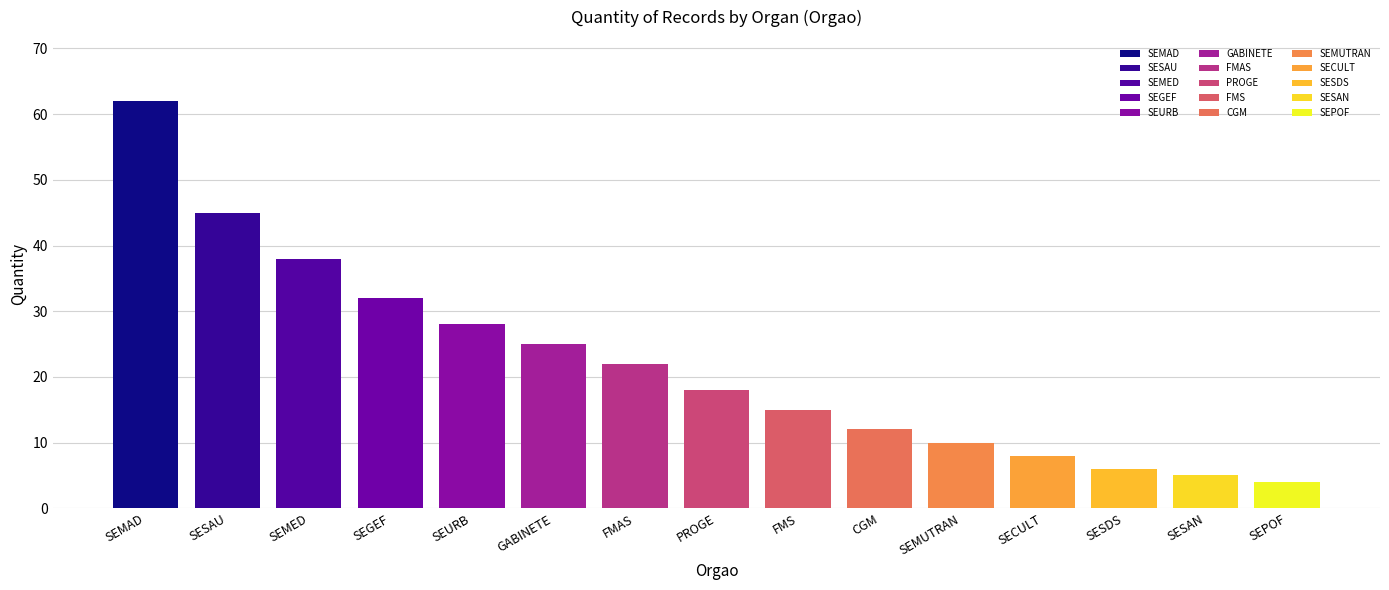

What is the label of the 13th bar from the right?

SEMED